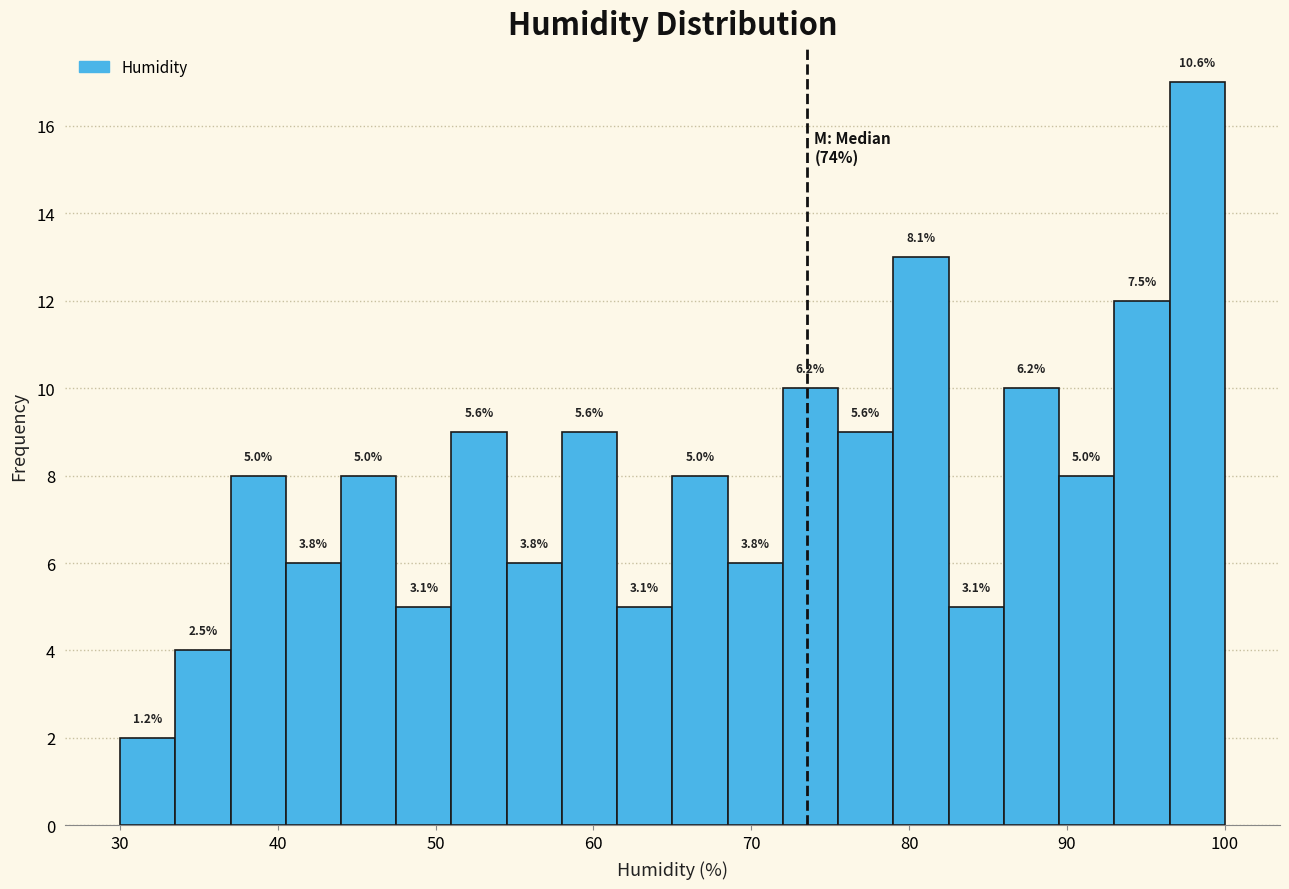

Around what value on the x-axis is the tallest bar? Give the approximate position of its centre, as read against the axis.

98